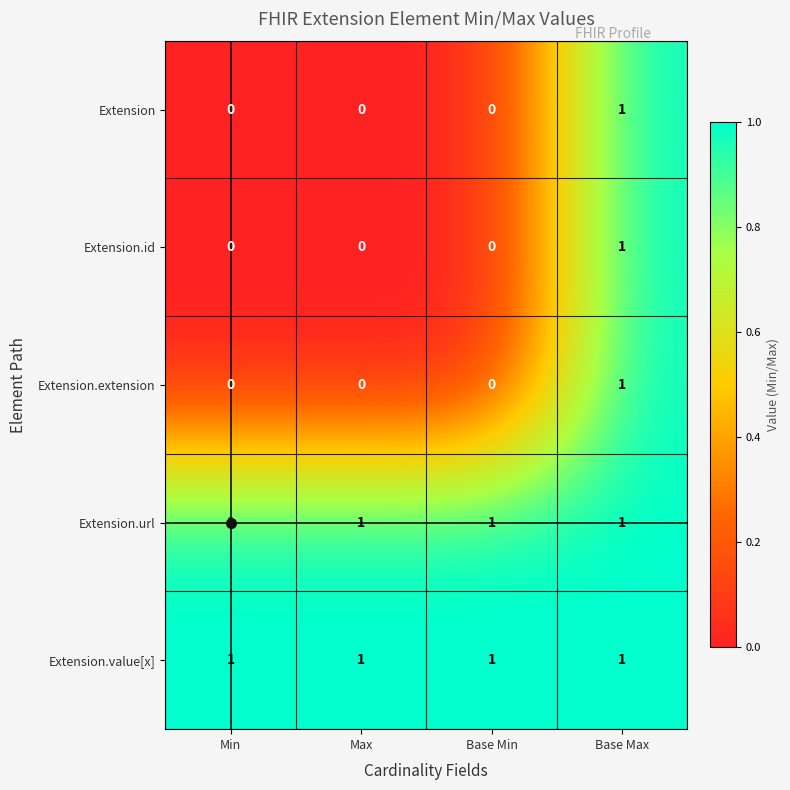

At how many categories does at least one series exceed 0?

4